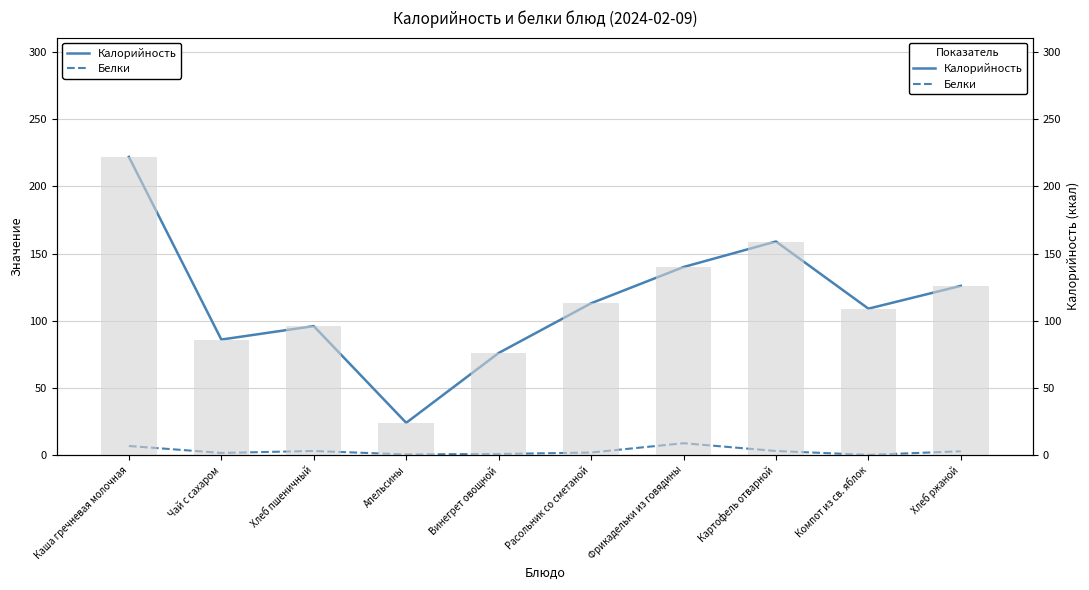

At which label does Калорийность reach its minimum?

Апельсины